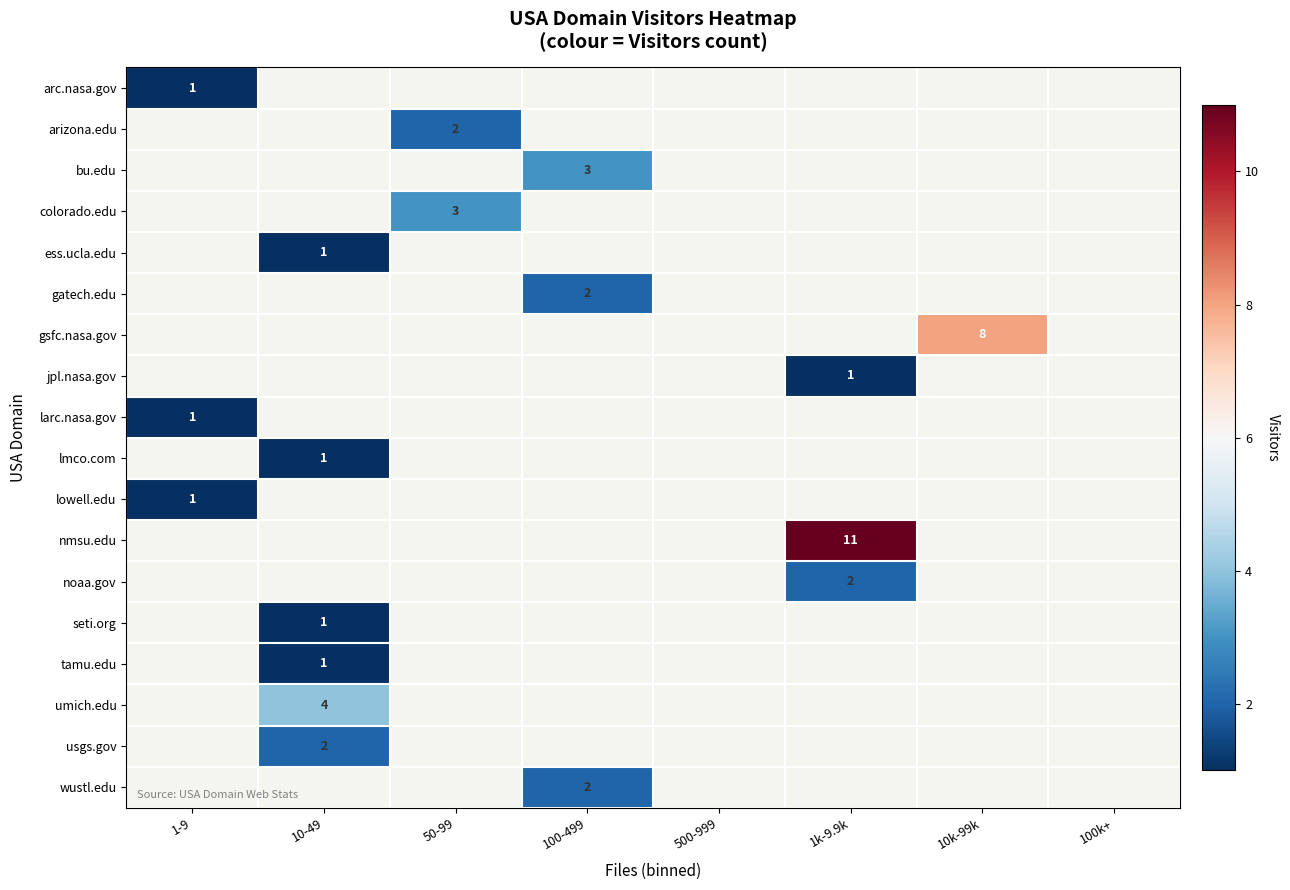

Which has a higher value, 100-499 or 10k-99k?

10k-99k